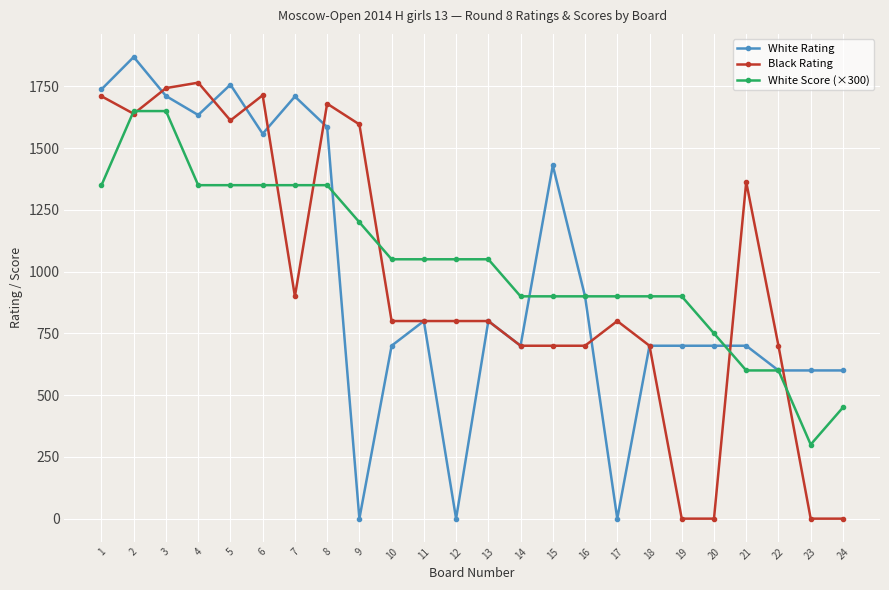

Where is the first local minimum for White Rating?

4